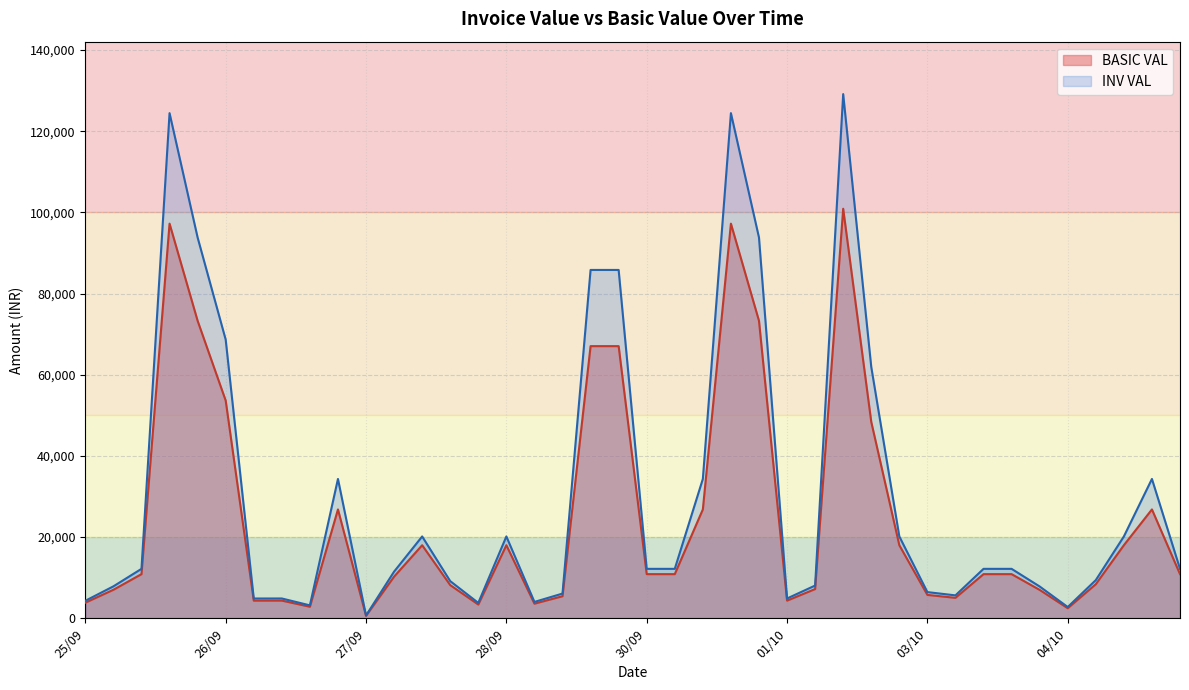

What is the difference between the highest and lowest values at 04/10?

297.5